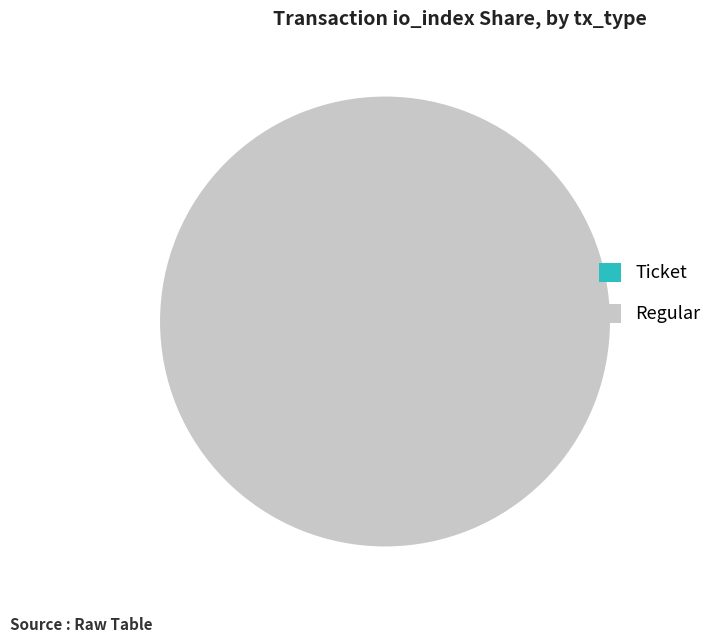

Is the sum of Ticket and Regular greater than half?

Yes